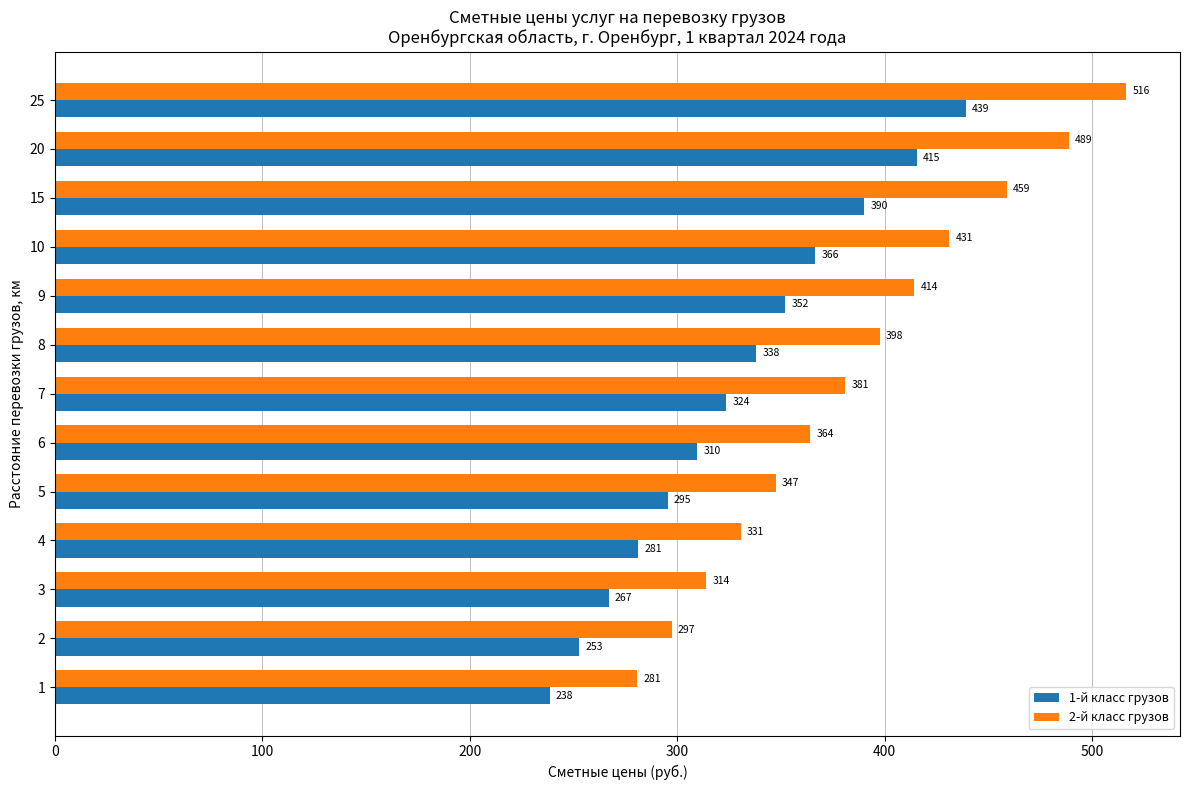

List the labels in order of 2-й класс грузов value, smallest first.

1, 2, 3, 4, 5, 6, 7, 8, 9, 10, 15, 20, 25